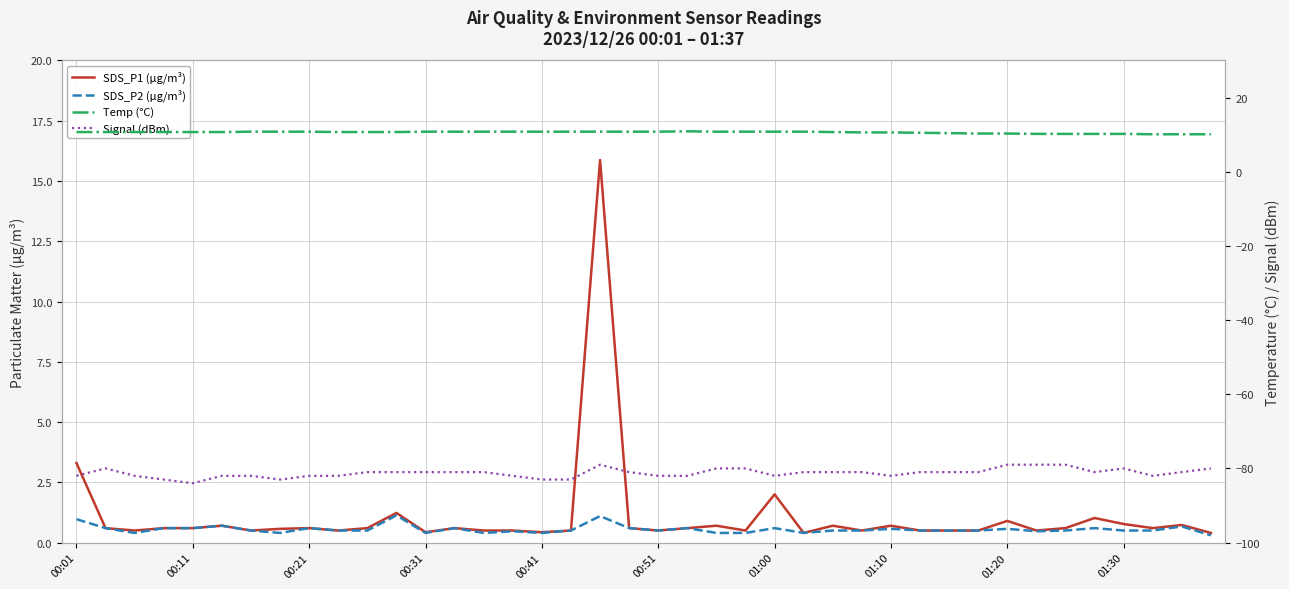

What is the difference between the Temp (°C) values at 30 and 20?

0.4